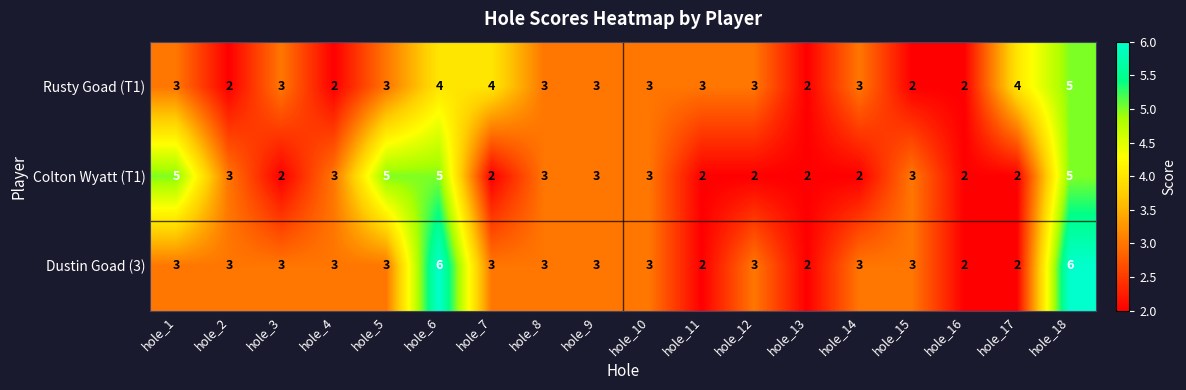

How many values in the Rusty Goad (T1) series are below 3?

5